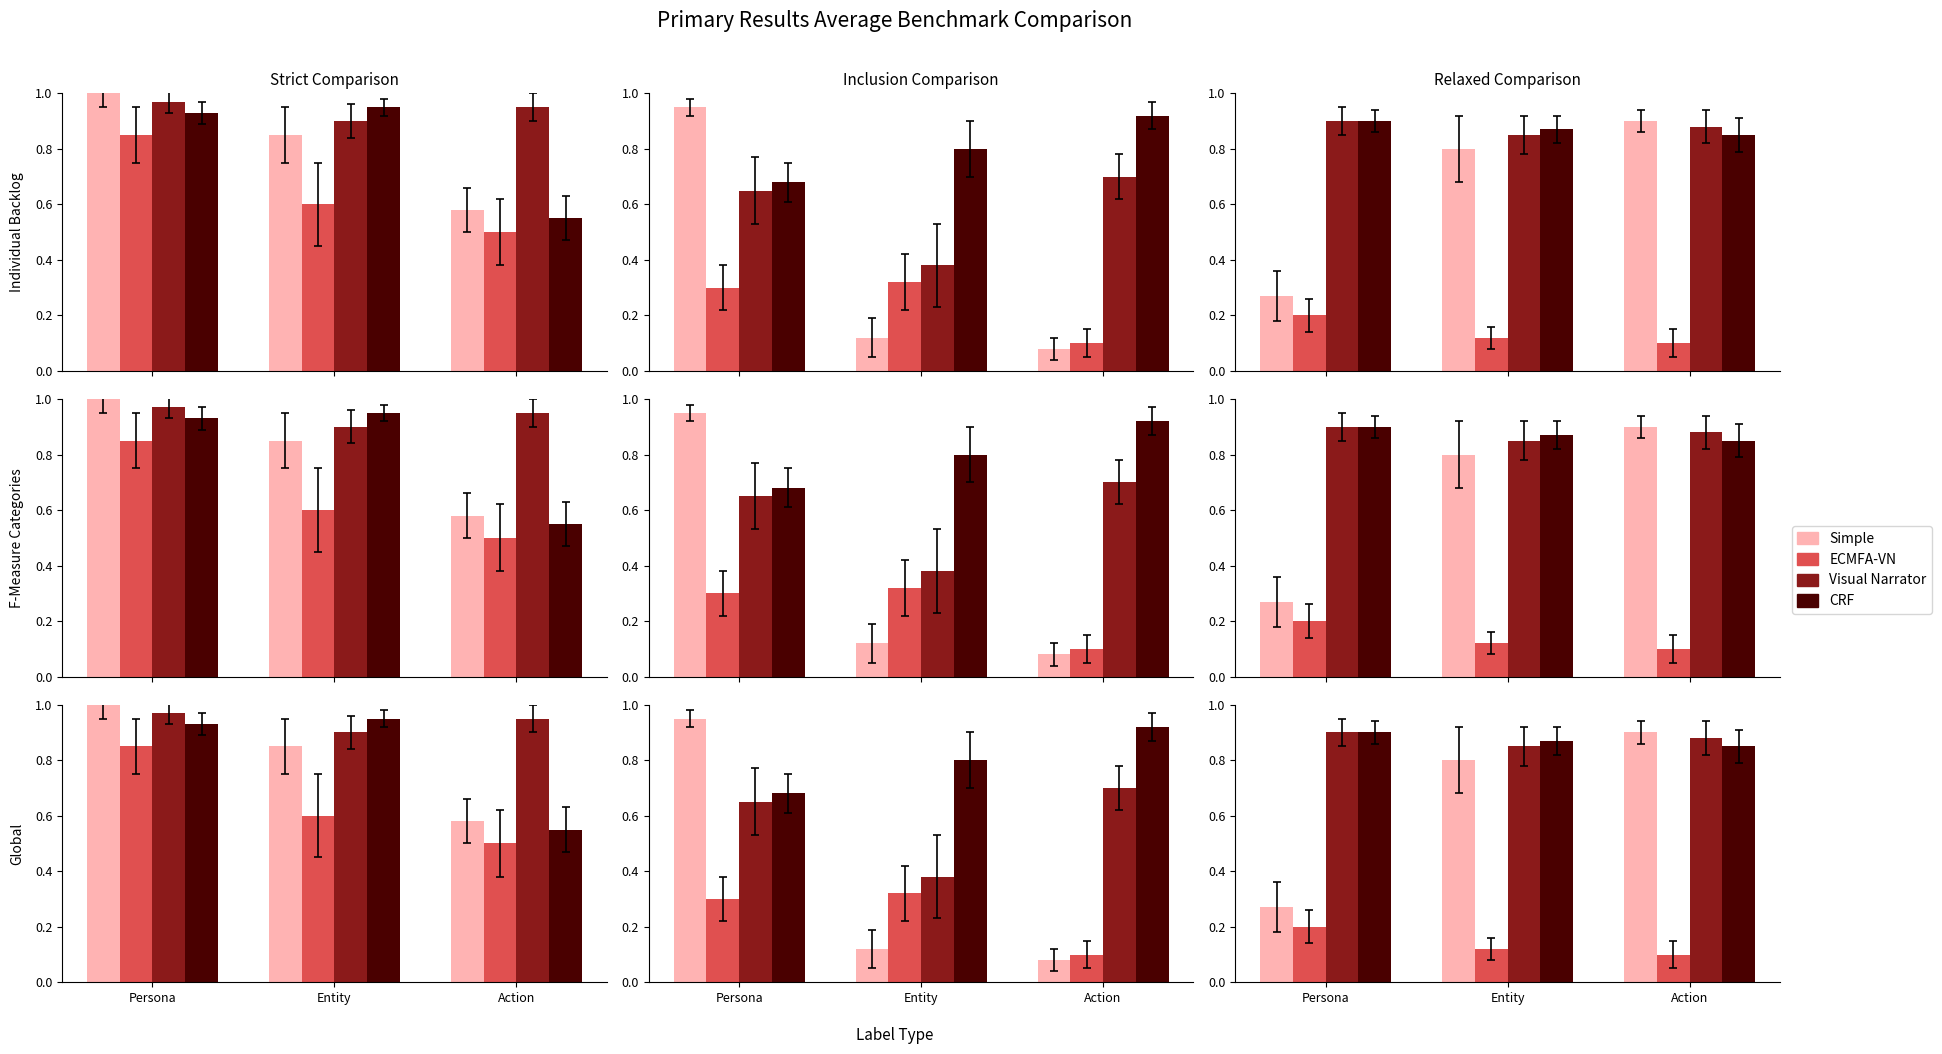

Which series has the largest total across all categories?

Visual Narrator